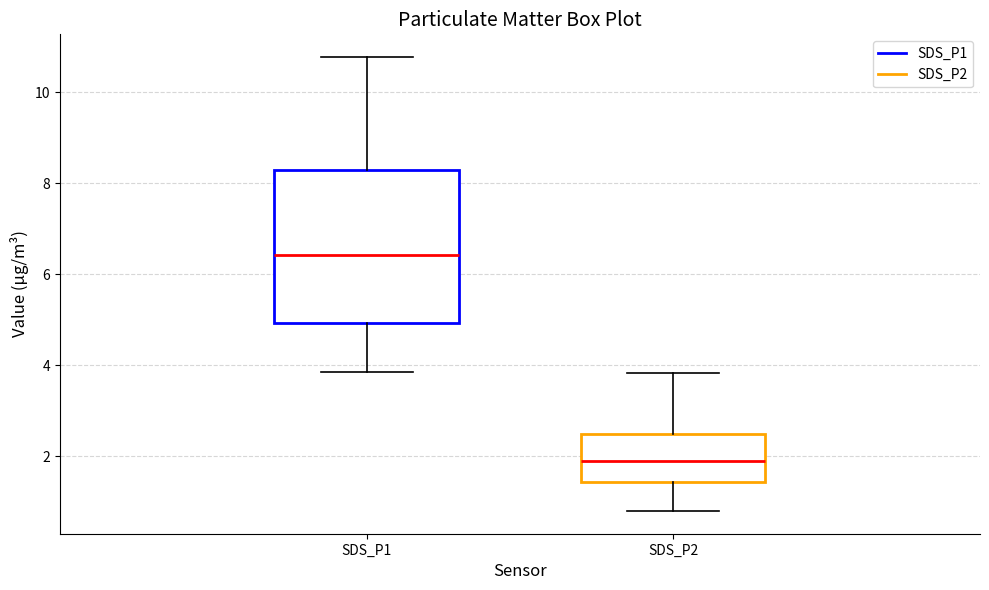

Reading left to right, transcribe this box plot: for each box, give where its median line is, the range the box spans, and where its two whiskers end, as read against the y-axis. The values are not printed on the chart, so give them approximately, as read against the axis.

SDS_P1: median 6.4, box 5.0 to 8.2, whiskers 3.8 to 10.8
SDS_P2: median 2.0, box 1.4 to 2.4, whiskers 0.8 to 3.8